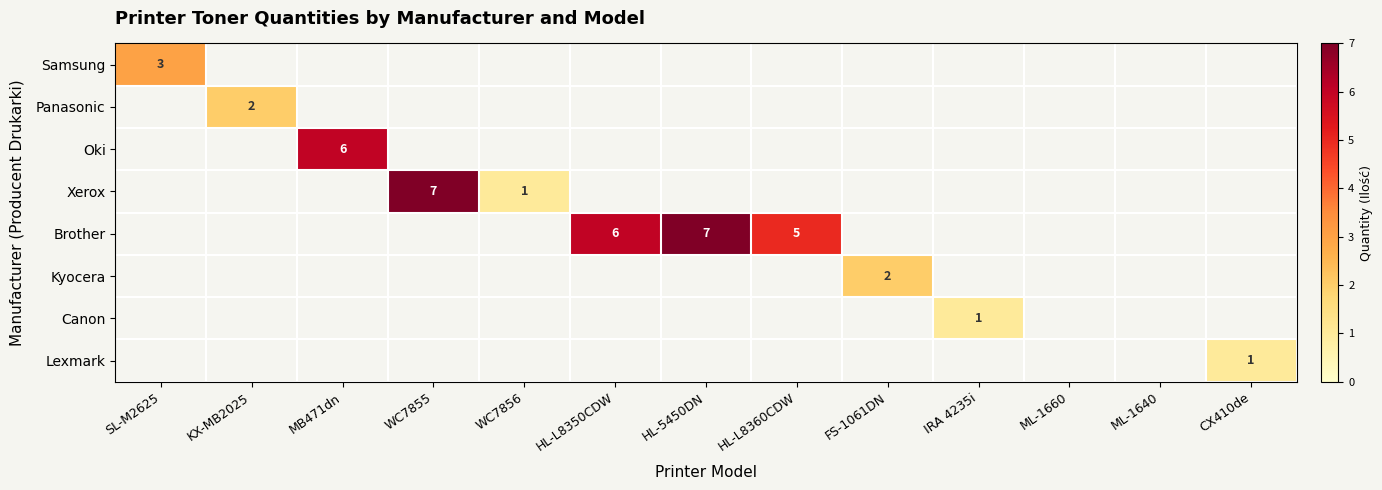

The Kyocera series shows 2 at FS-1061DN. True or false?

True